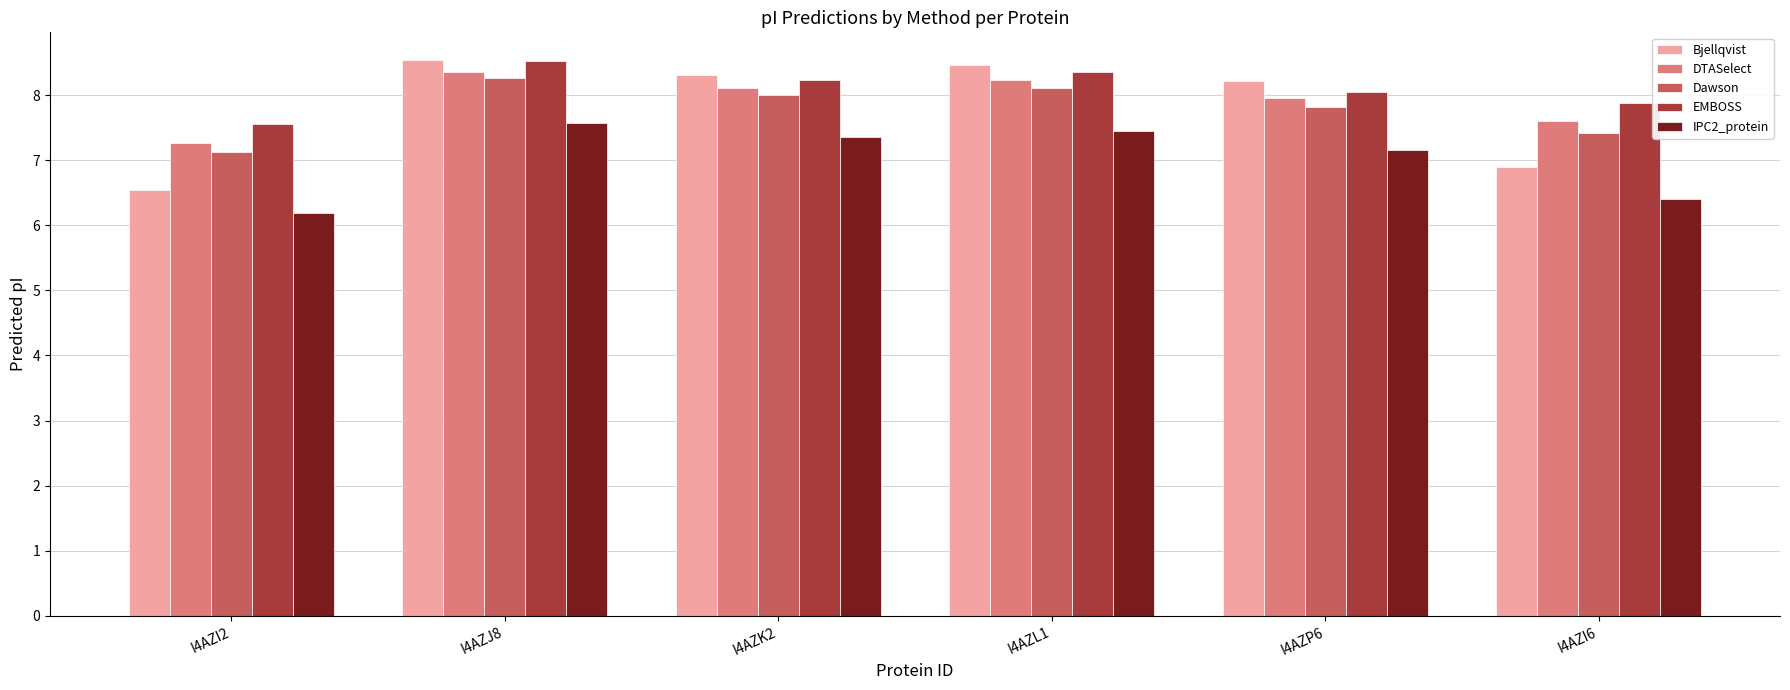

Reading left to right, transcribe all the data shown in this chart.

Bjellqvist: I4AZI2=6.5	I4AZJ8=8.5	I4AZK2=8.3	I4AZL1=8.5	I4AZP6=8.2	I4AZI6=6.9
DTASelect: I4AZI2=7.3	I4AZJ8=8.3	I4AZK2=8.1	I4AZL1=8.2	I4AZP6=8.0	I4AZI6=7.6
Dawson: I4AZI2=7.1	I4AZJ8=8.3	I4AZK2=8.0	I4AZL1=8.1	I4AZP6=7.8	I4AZI6=7.4
EMBOSS: I4AZI2=7.6	I4AZJ8=8.5	I4AZK2=8.2	I4AZL1=8.4	I4AZP6=8.1	I4AZI6=7.9
IPC2_protein: I4AZI2=6.2	I4AZJ8=7.6	I4AZK2=7.4	I4AZL1=7.5	I4AZP6=7.2	I4AZI6=6.4